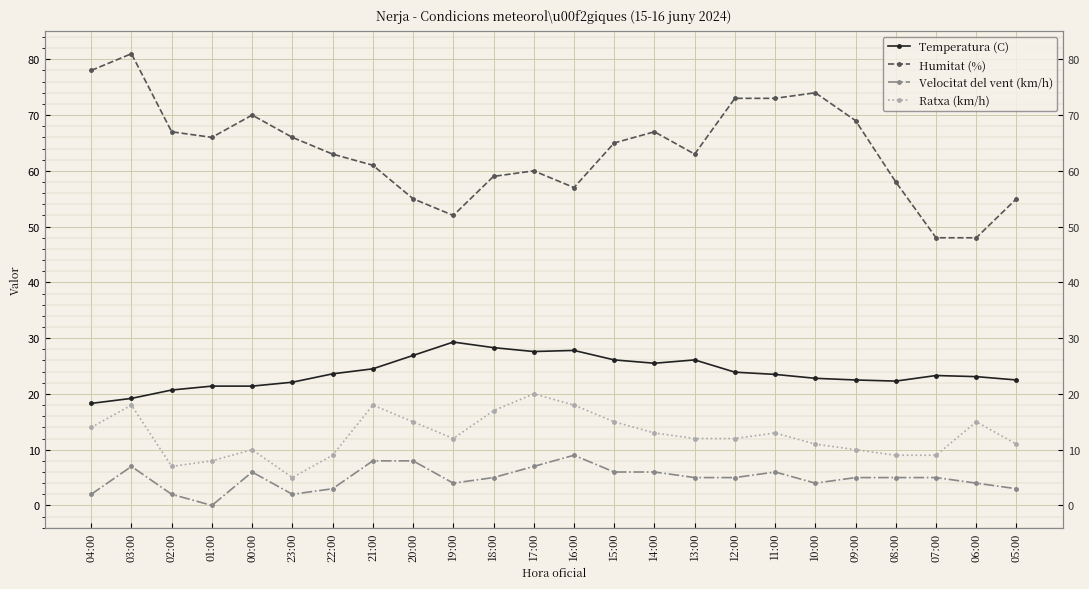

The Humitat (%) series shows 87.0 at 16:00. True or false?

False